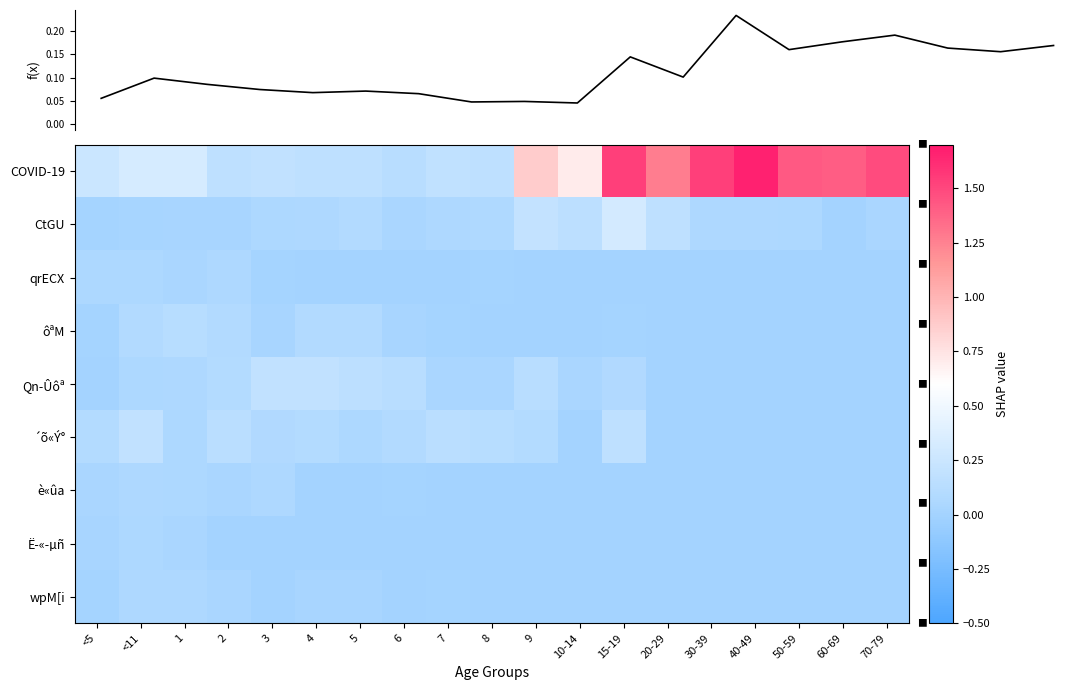

How many categories are shown in the chart?

19